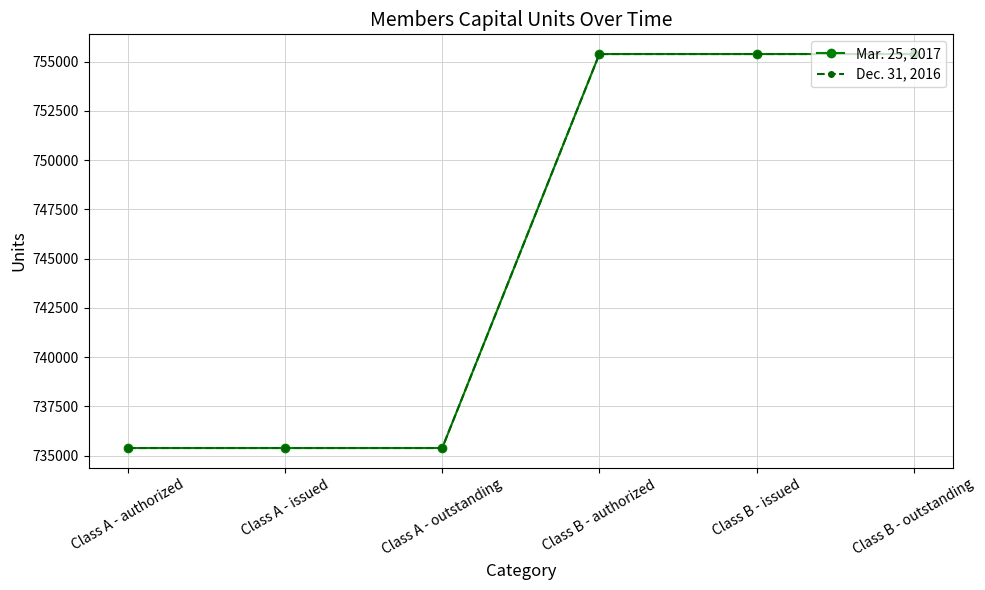

Does the chart have visible grid lines?

Yes